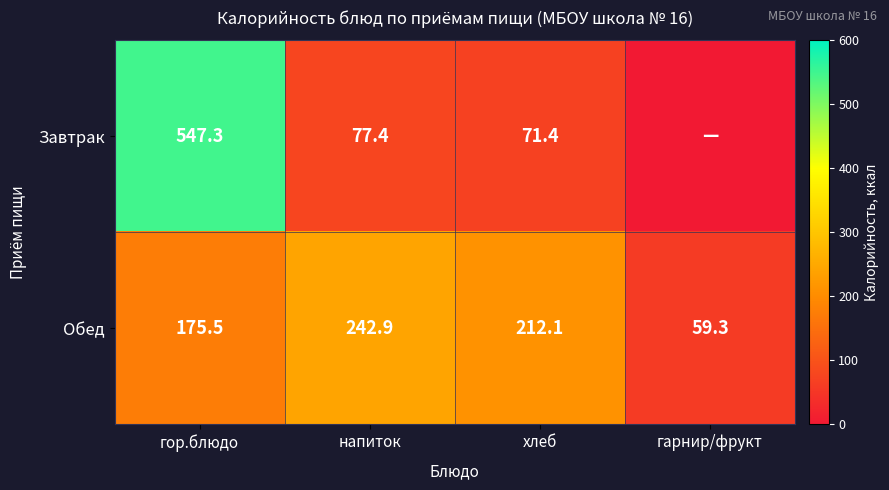

What is the sum of the Обед values at гарнир/фрукт and напиток?

302.2